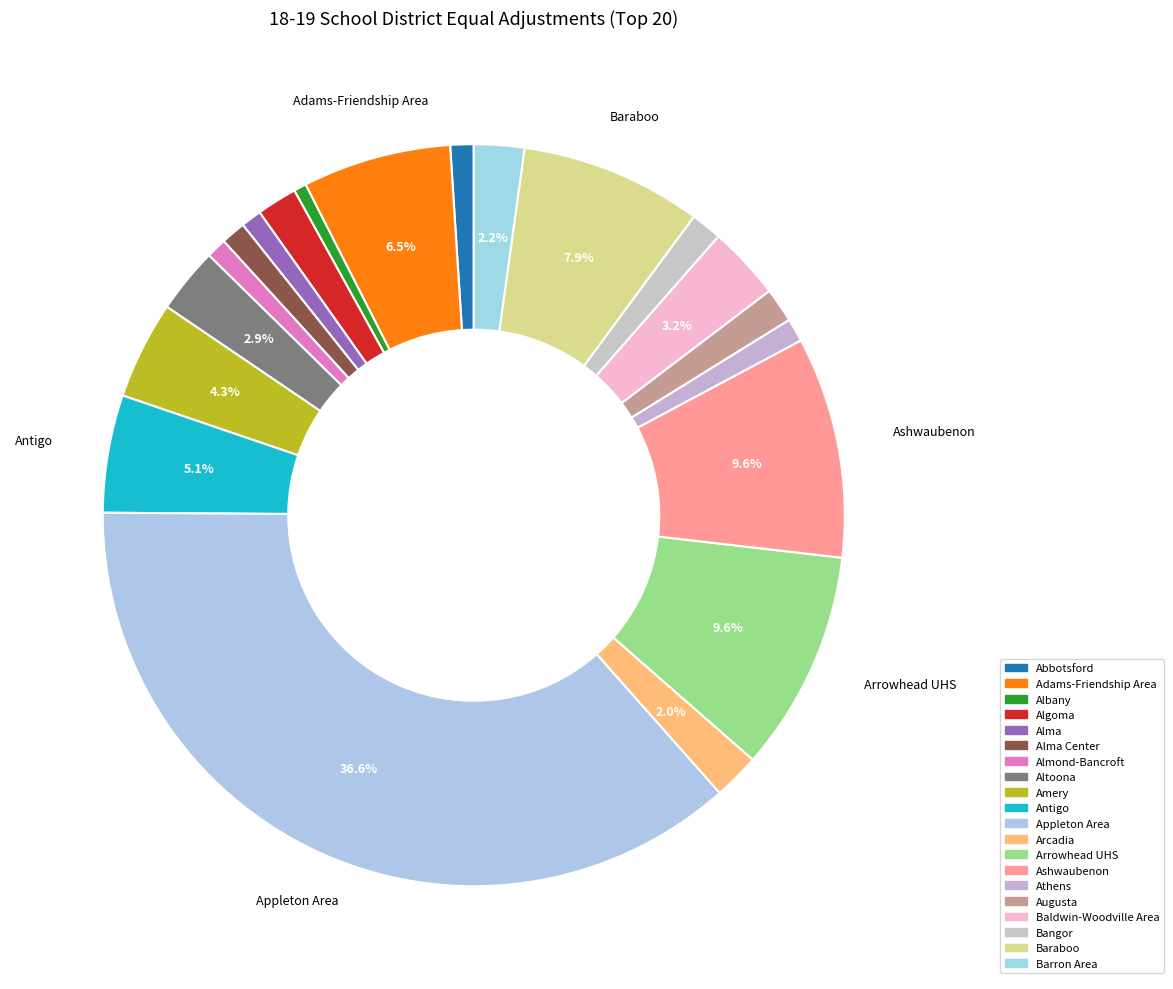

Is there any slice that represents more than half of the pie?

No